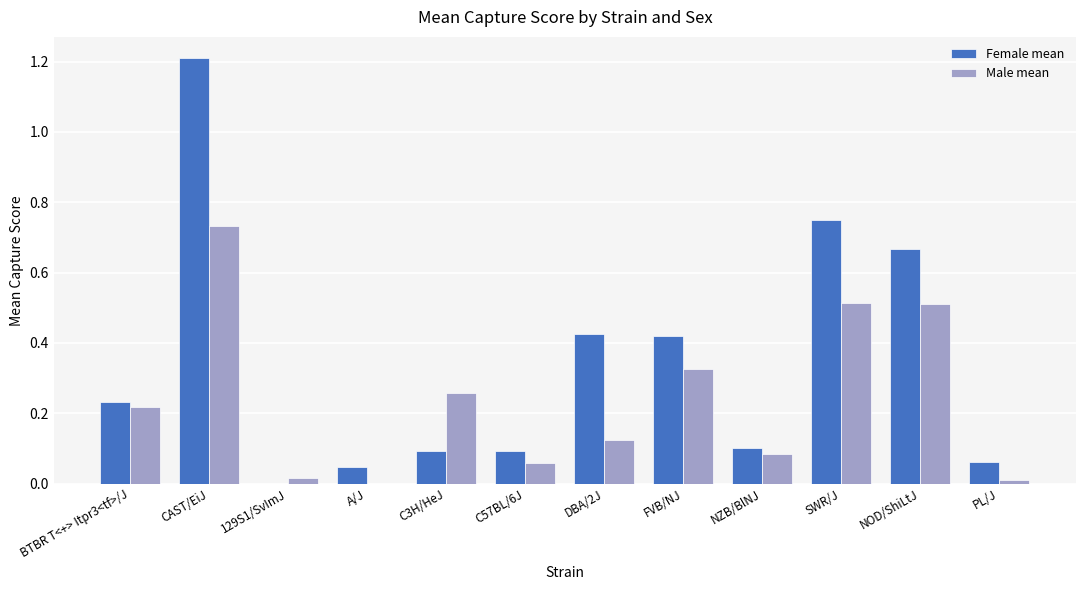

How many values in the Female mean series exceed 0?

11